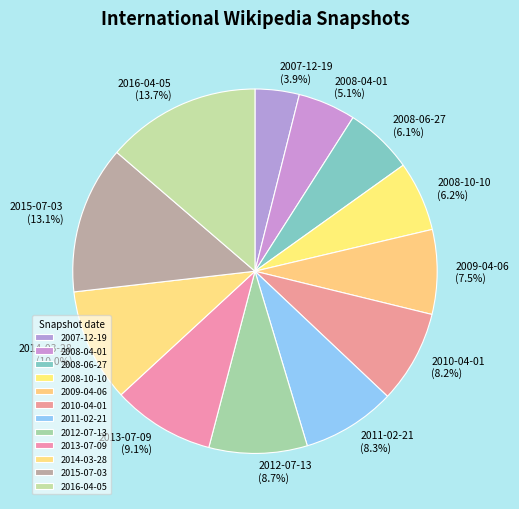

Do 2008-10-10 and 2008-04-01 together represent more than half of the pie?

No